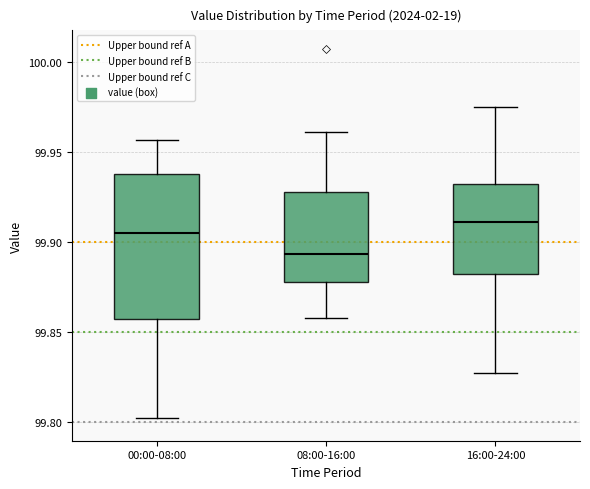

Which box is the tallest, from its lower edge to its upper edge?

00:00-08:00